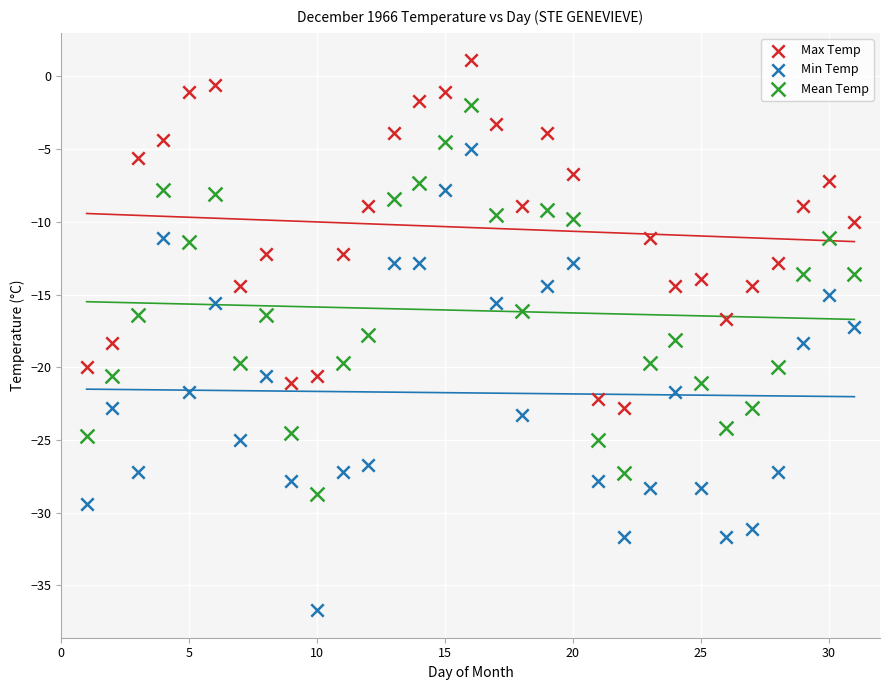

Which series reaches the maximum Y coordinate?

Max Temp